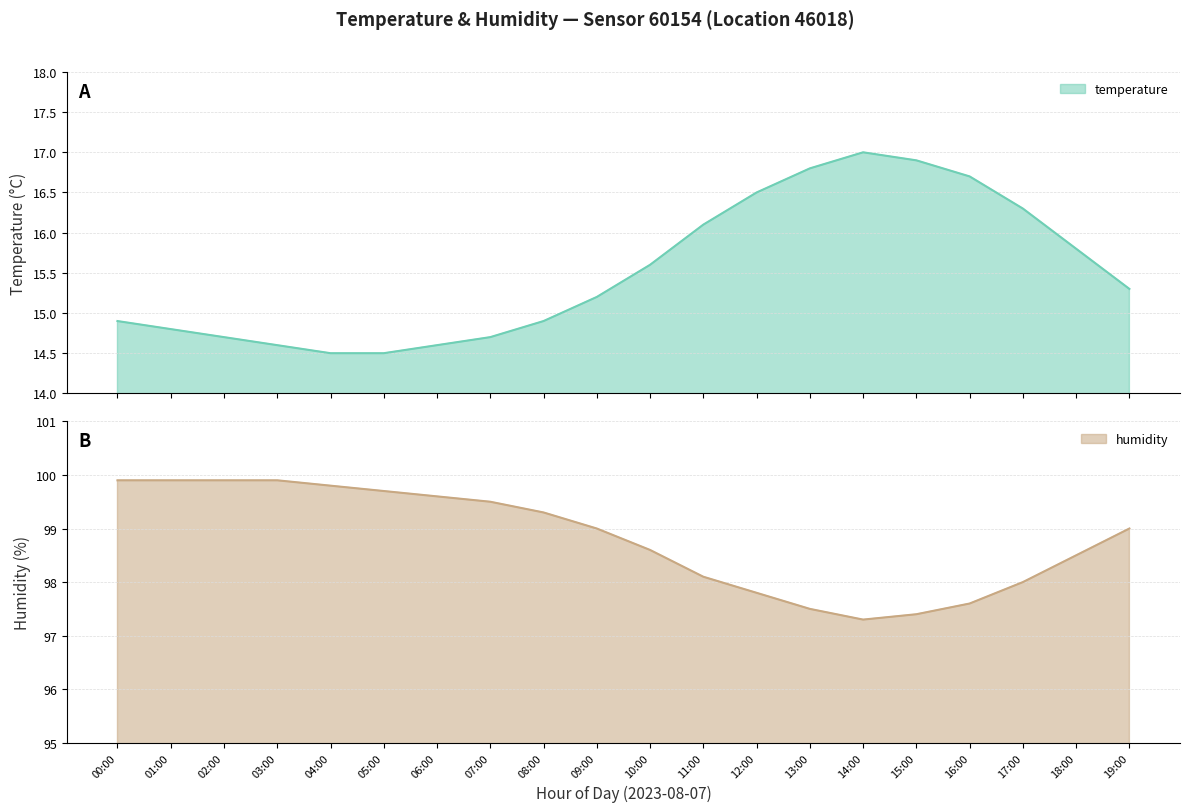

How many categories are shown in the chart?

20